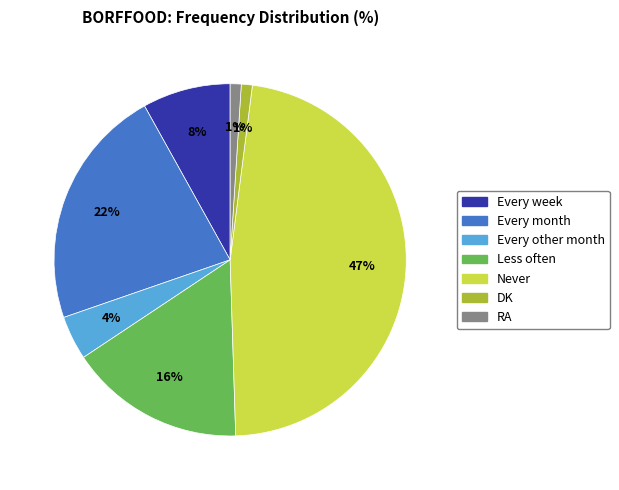

How many slices are in this pie chart?

7